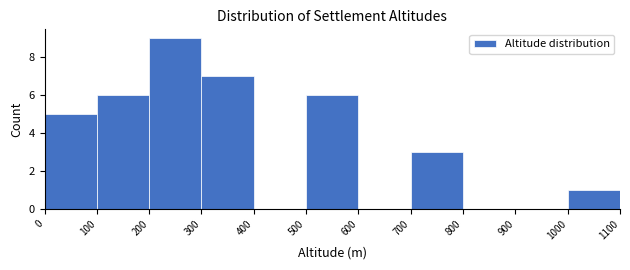

Over which range of the x-axis is the bar tallest?

200 to 300